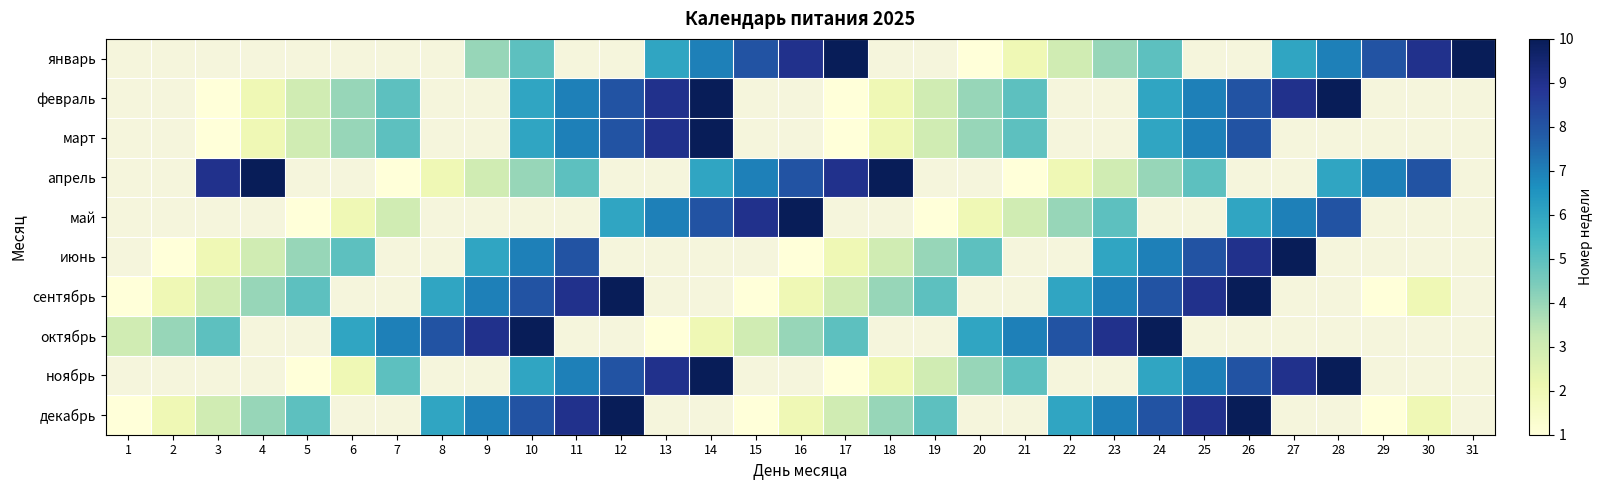

Rank the series by their maximum value, from highest to lowest.

январь, февраль, март, апрель, май, июнь, сентябрь, октябрь, ноябрь, декабрь